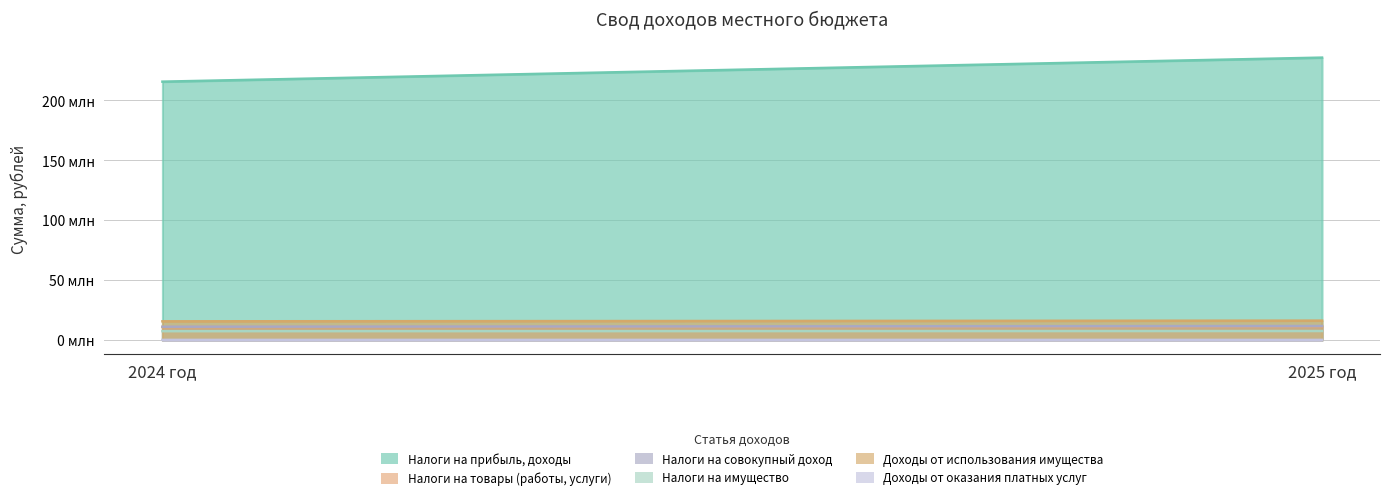

How many distinct data groups are displayed?

6